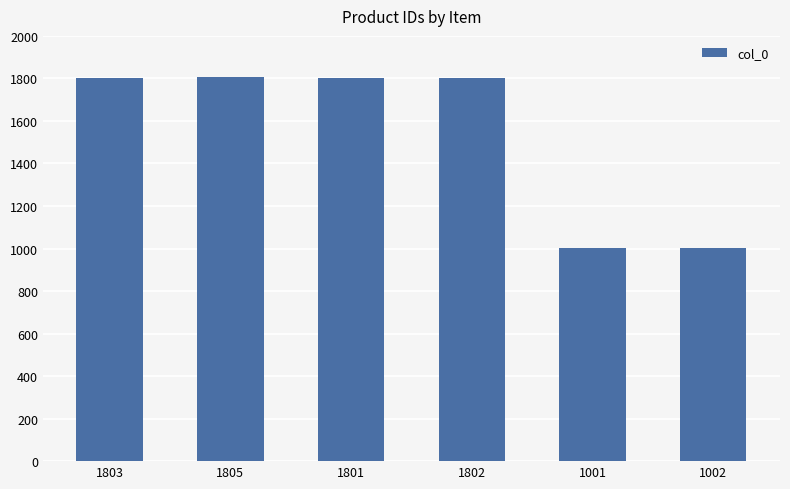

What is the sum of all values?

9214